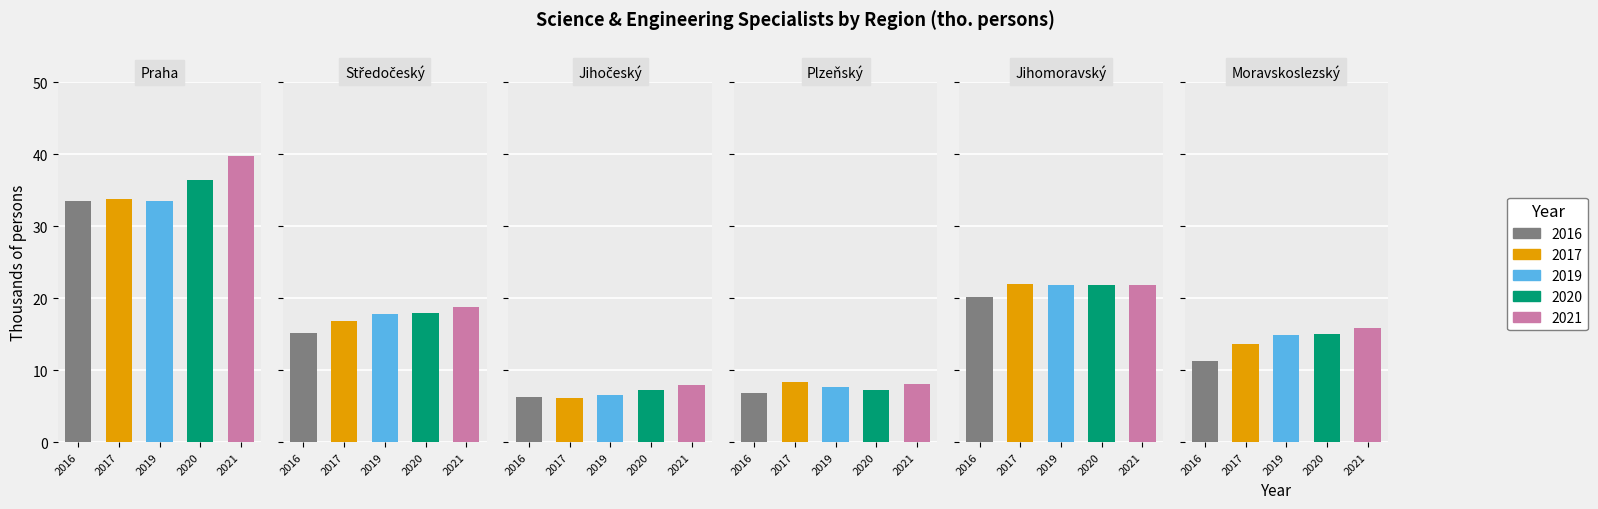

Is the value of Total 2019 at 5 greater than the value of Total 2021 at 13?

No